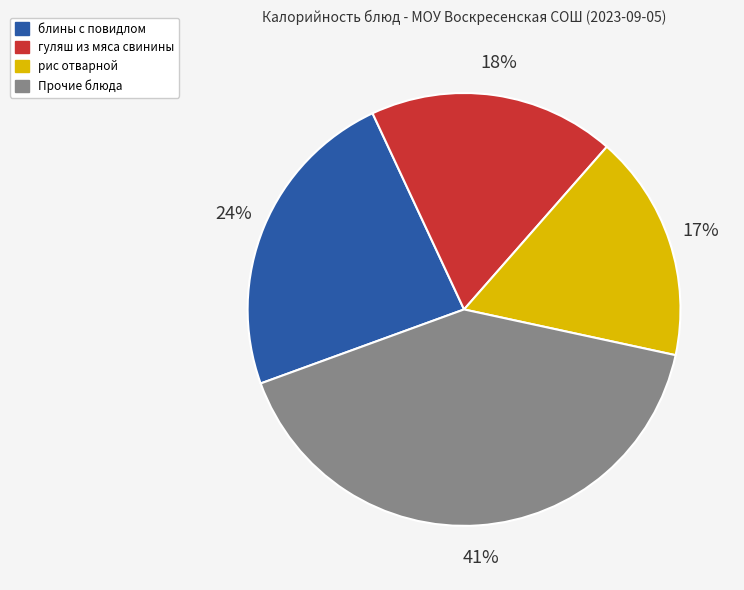

What percentage is the Прочие блюда slice, to the nearest percent?

41%